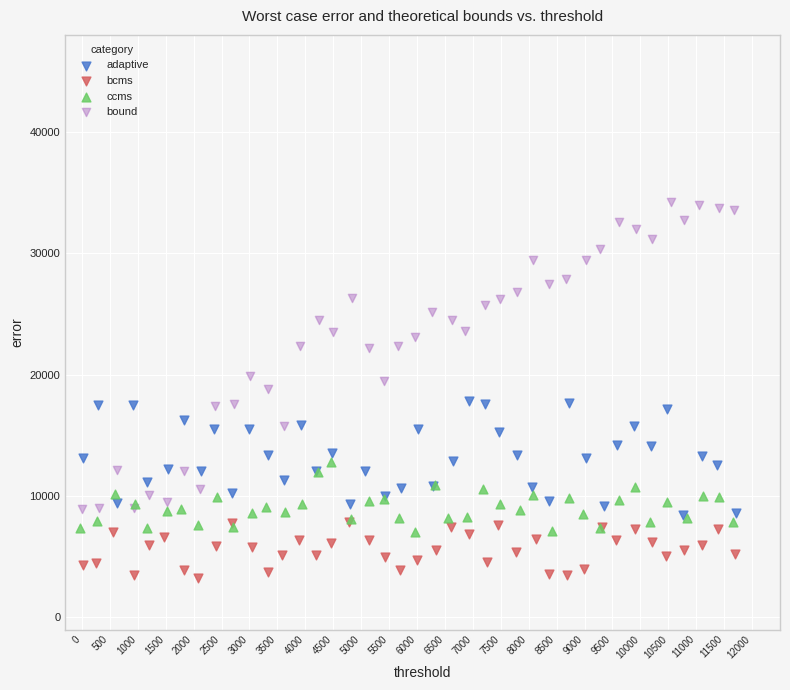

Which series contains the highest Y value?

bound